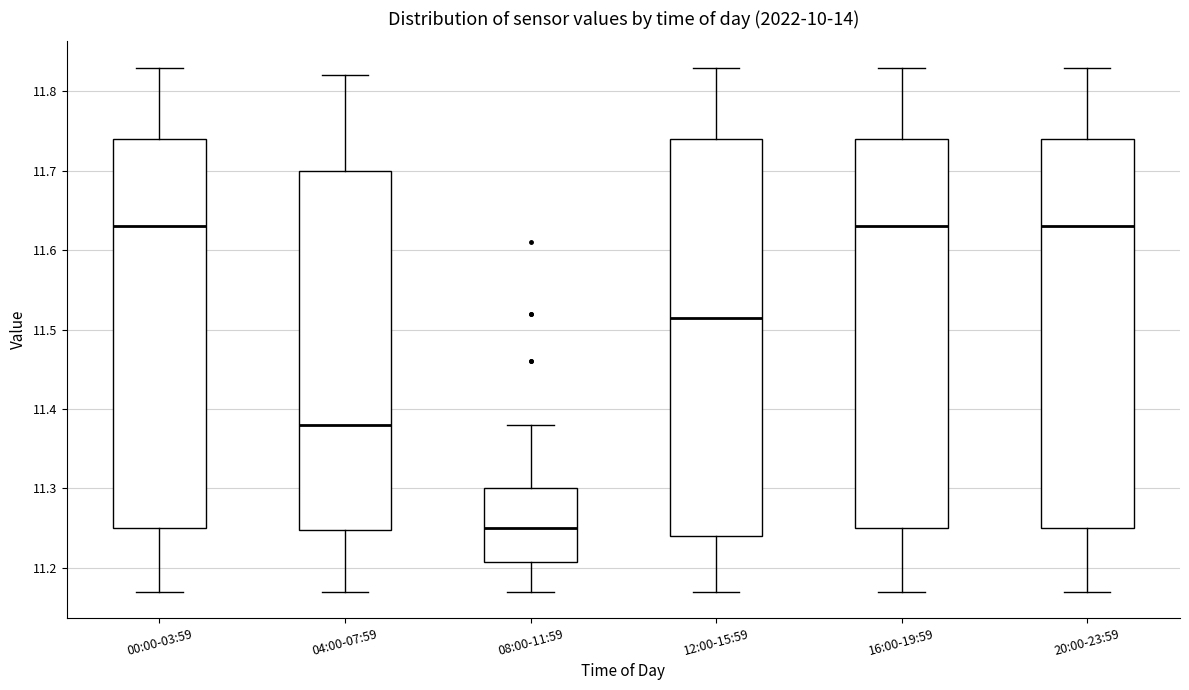

Where does the upper whisker of the box for 16:00-19:59 end on the y-axis? The values are not printed on the chart, so give them approximately, as read against the axis.

11.83